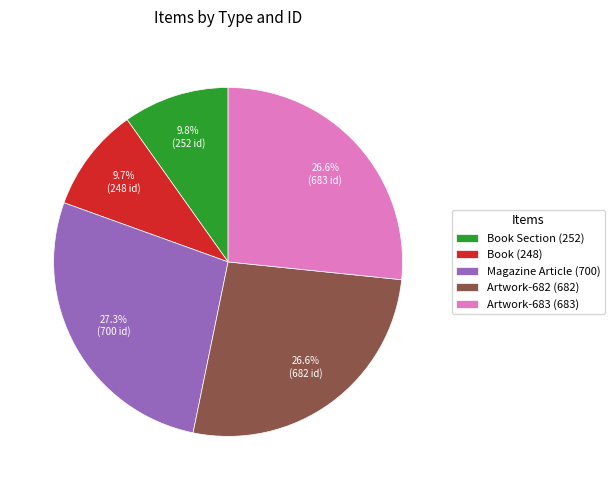

To the nearest percent, what is the difference between the largest and smallest slice percentages?

18%